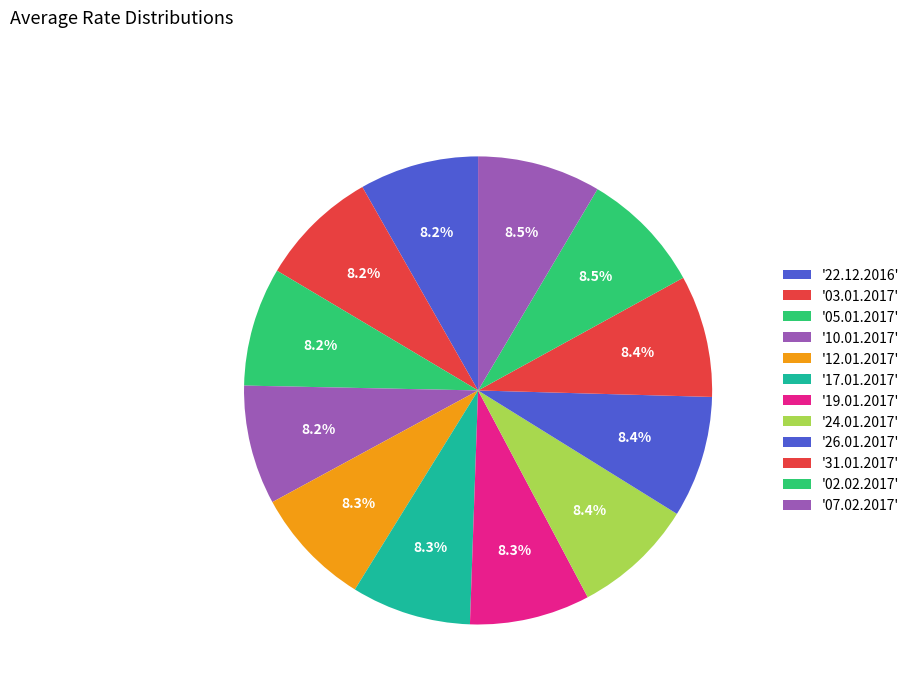

Which category has the biggest portion of the pie?

07.02.2017